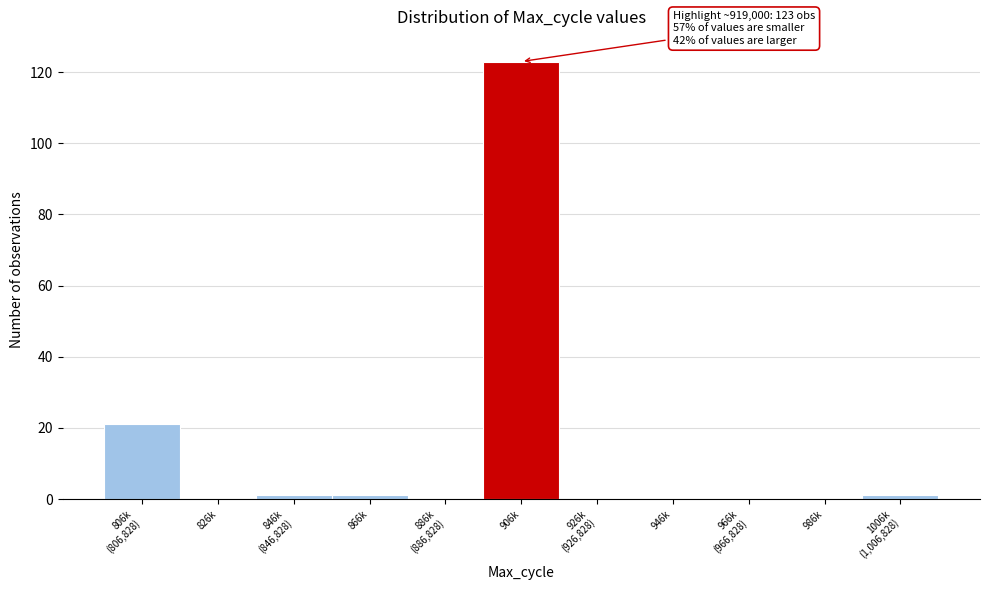

Which category has the highest value across all series?

906k